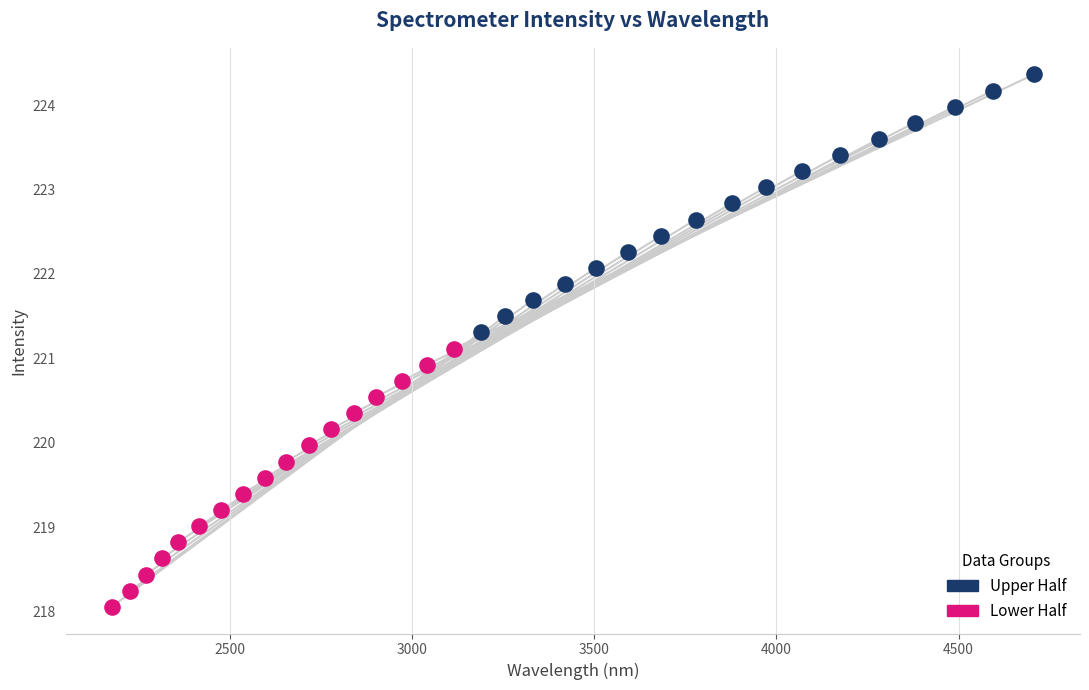

Which series contains the highest Y value?

Upper Half